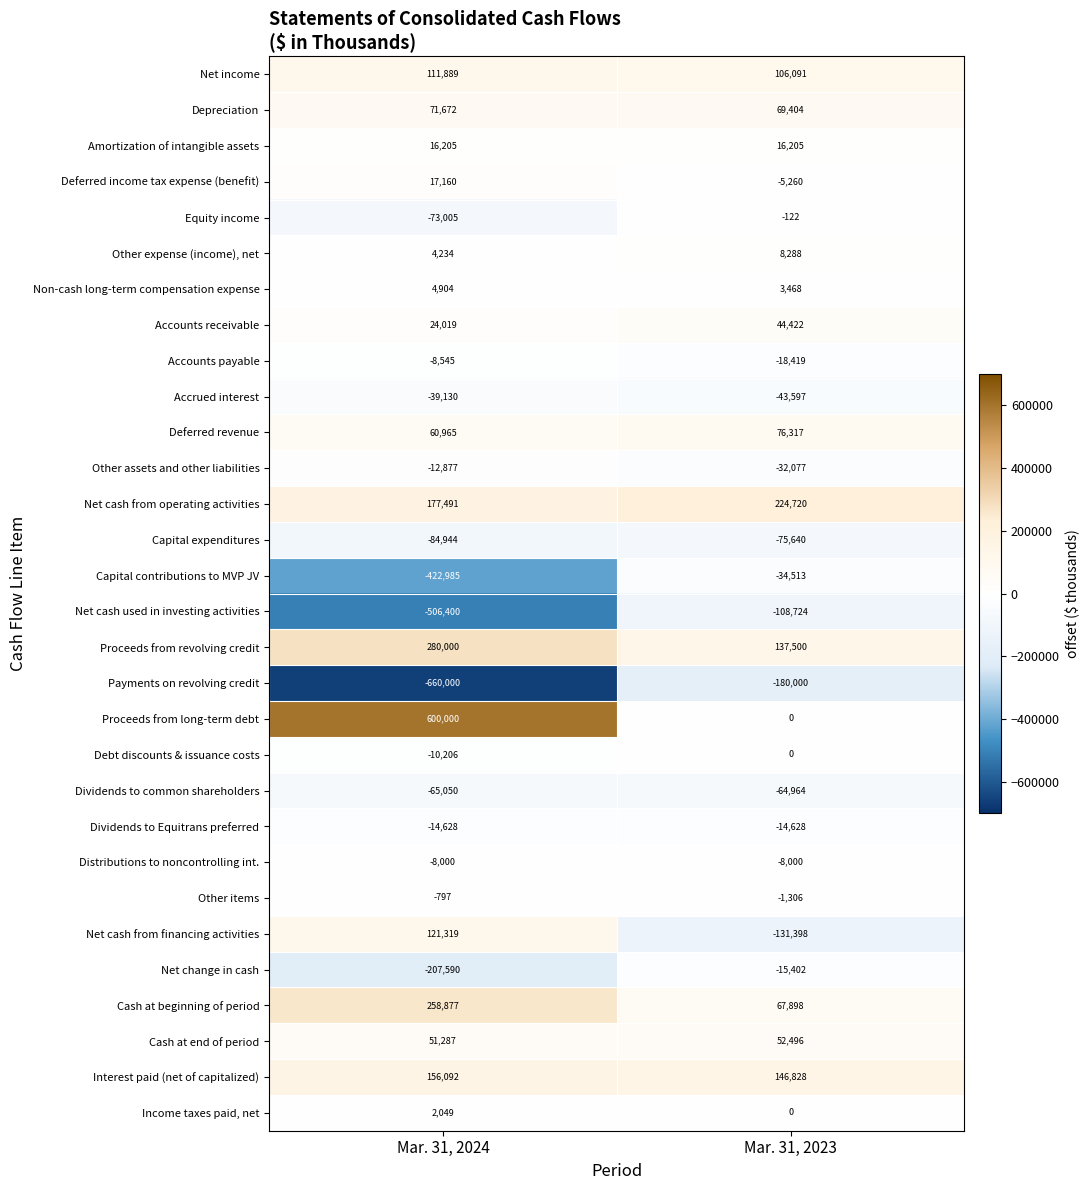

What is the total value across all series at Mar. 31, 2024?

-155994